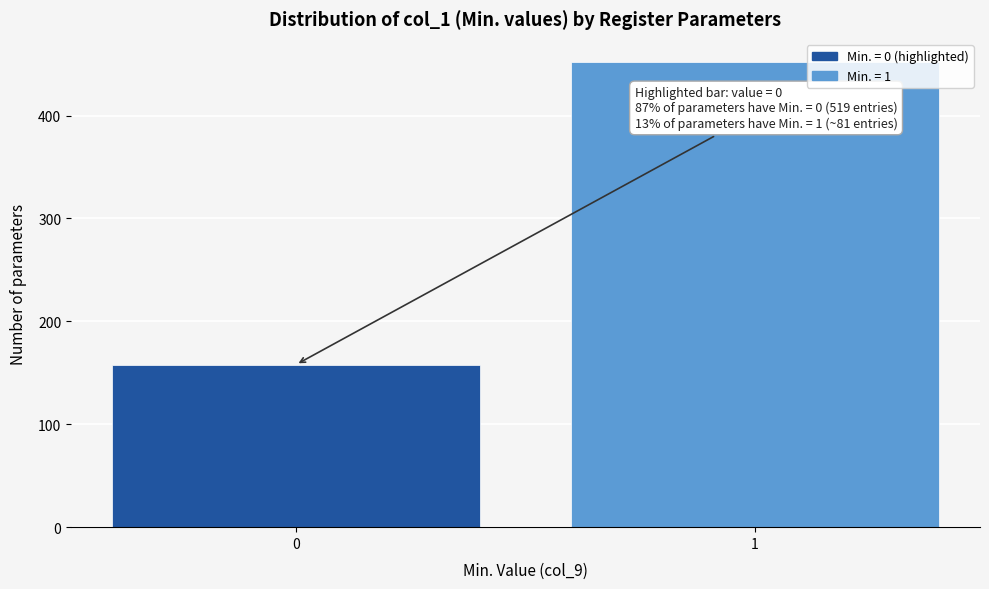

Reading left to right, extract all data points from this chart.

0=158	1=452